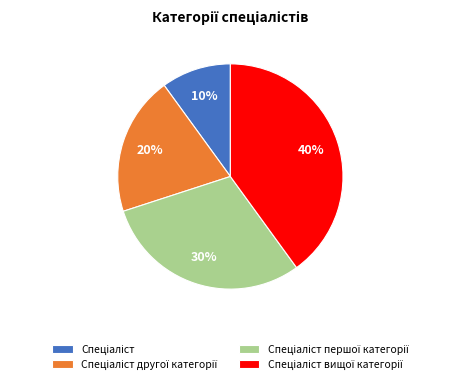

Count the number of slices in the pie.

4